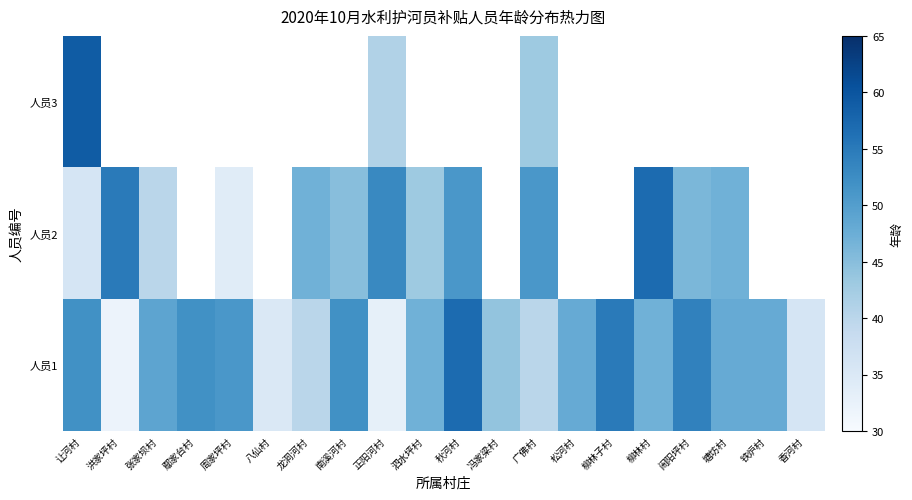

Where is 人员2 nearest to the value 45?

南溪河村